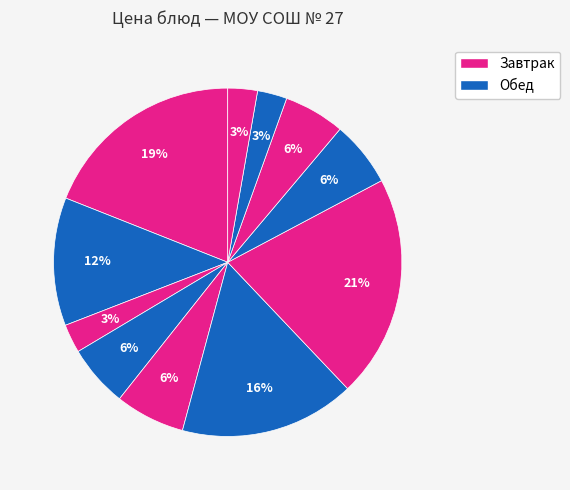

Rank the categories by value from highest to lowest.

Оладьи из печени по-кунцевски, Макаронные изделия отварные с сыром, Свекольник со сметаной, Молоко заварное, Салат из морской капусты, Каша гречневая рассыпчатая, Яблоко печеное, Компот из сухофруктов, Хлеб ржаной, Хлеб пшеничный (обед), Хлеб пшеничный (завтрак)